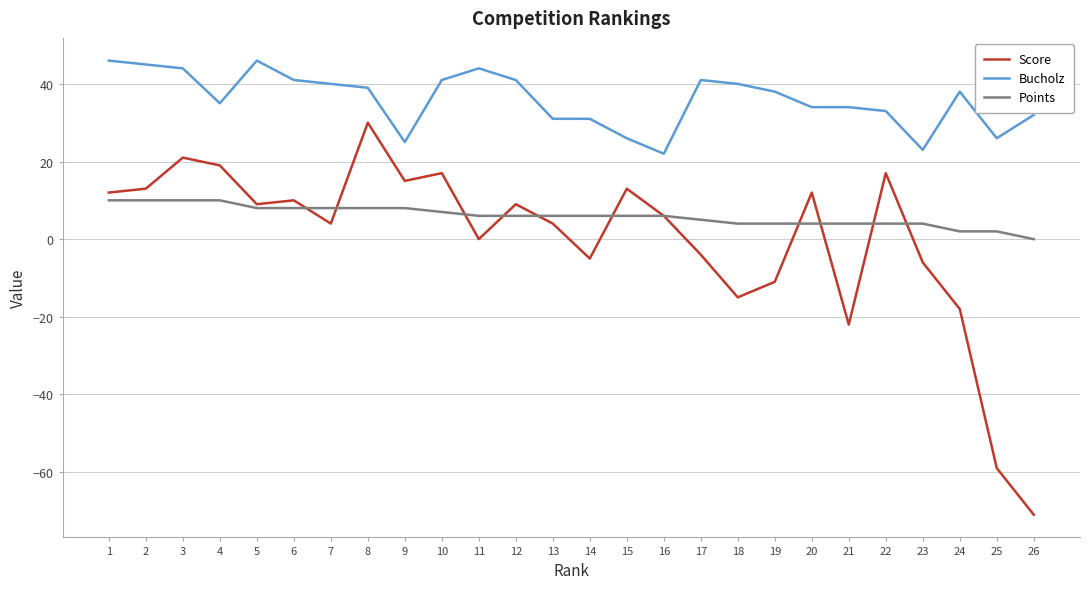

What is the lowest value of the Score series?

-71